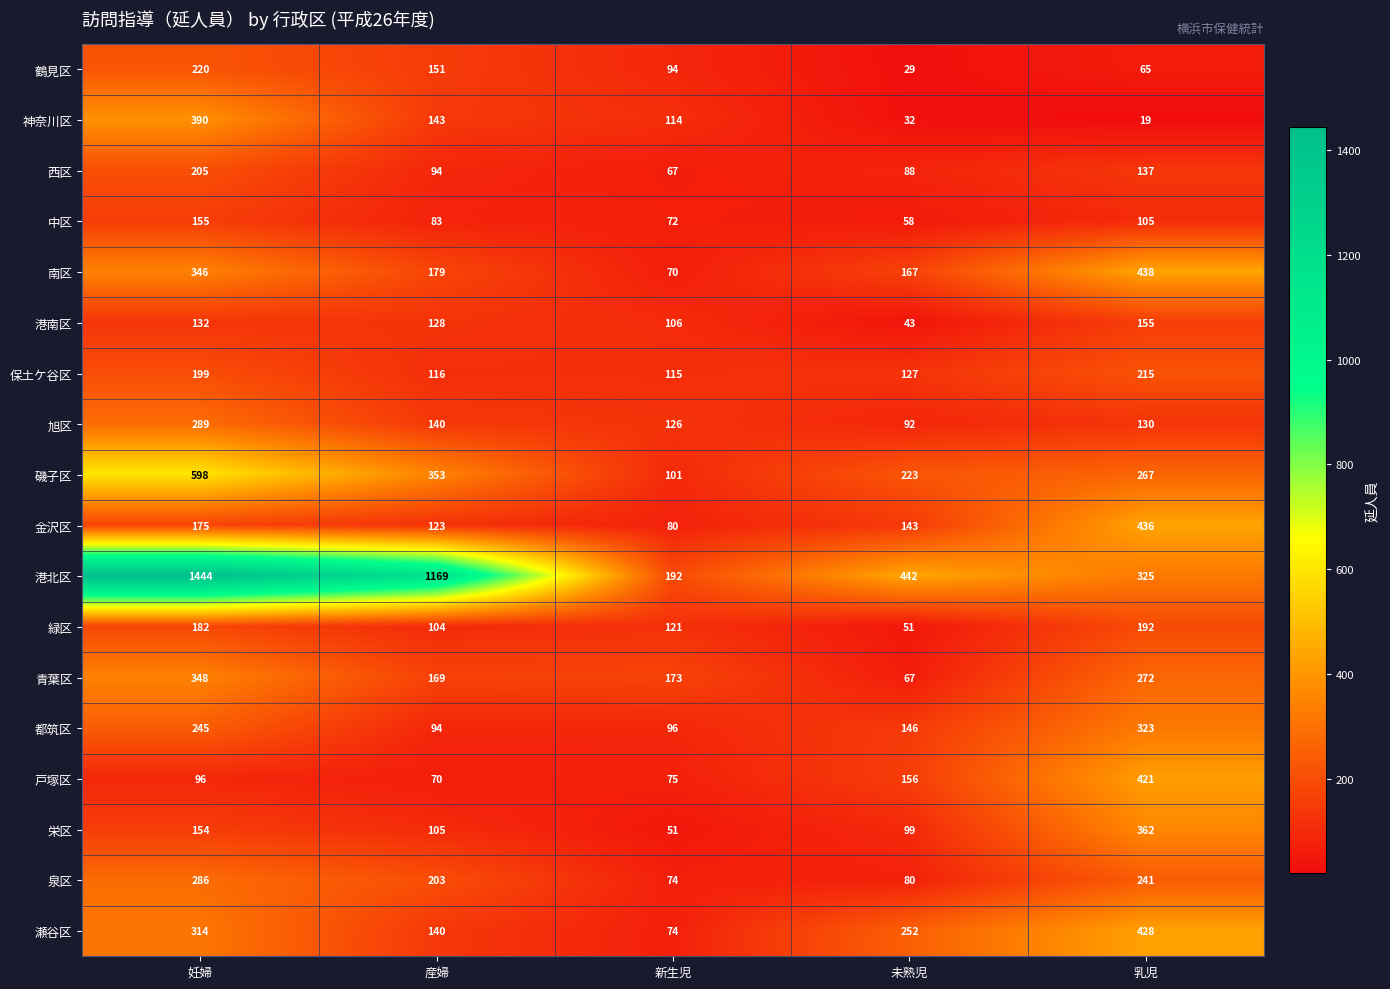

What is the greatest value displayed?

1444